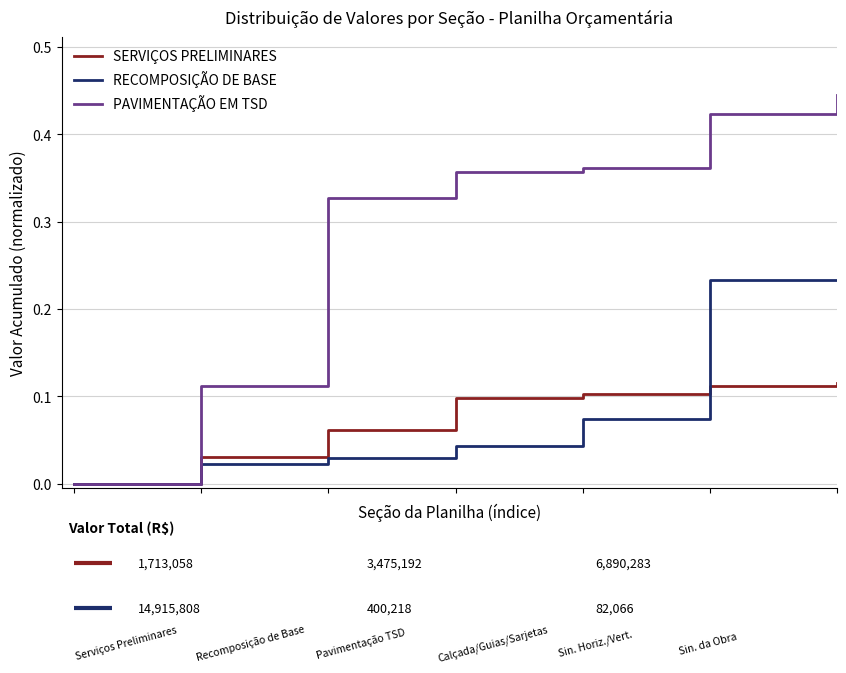

Which series has the largest total across all categories?

PAVIMENTAÇÃO EM TSD